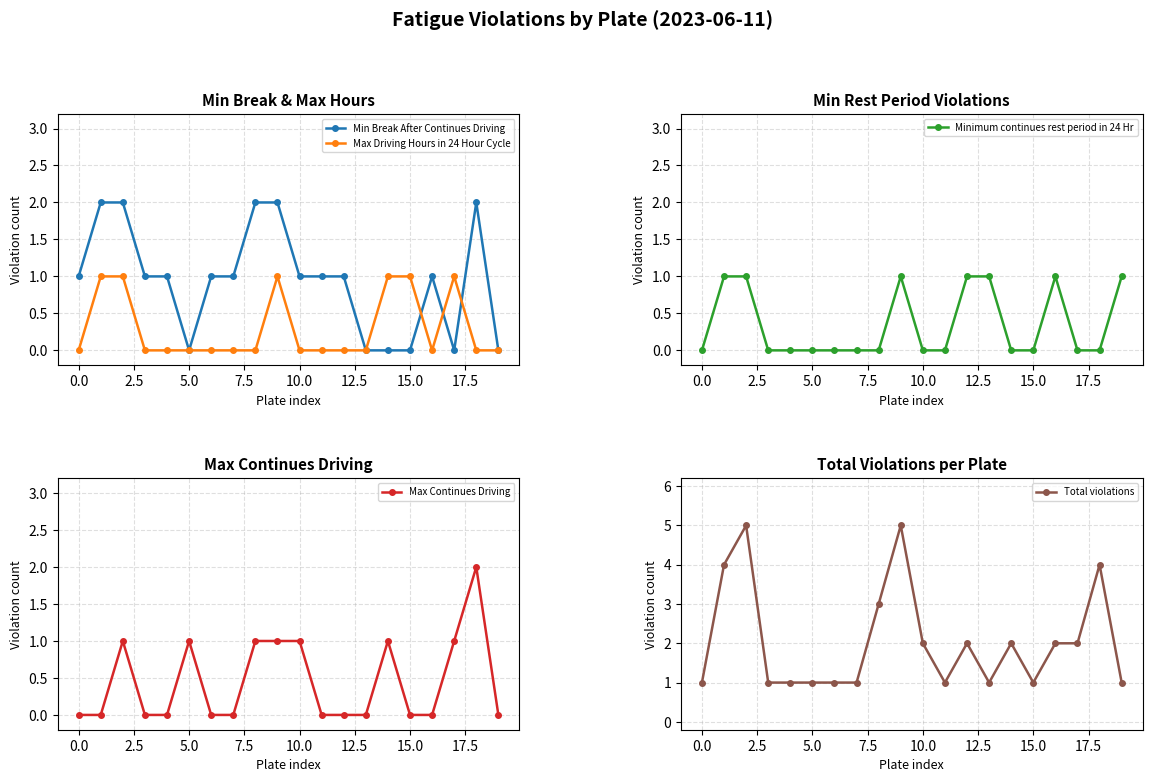

Reading left to right, what are all the values shown in this chart?

Min Break After Continues Driving: 1	2	2	1	1	0	1	1	2	2	1	1	1	0	0	0	1	0	2	0
Max Driving Hours in 24 Hour Cycle: 0	1	1	0	0	0	0	0	0	1	0	0	0	0	1	1	0	1	0	0
Minimum continues rest period in 24 Hr: 0	1	1	0	0	0	0	0	0	1	0	0	1	1	0	0	1	0	0	1
Max Continues Driving: 0	0	1	0	0	1	0	0	1	1	1	0	0	0	1	0	0	1	2	0
Total violations: 1	4	5	1	1	1	1	1	3	5	2	1	2	1	2	1	2	2	4	1